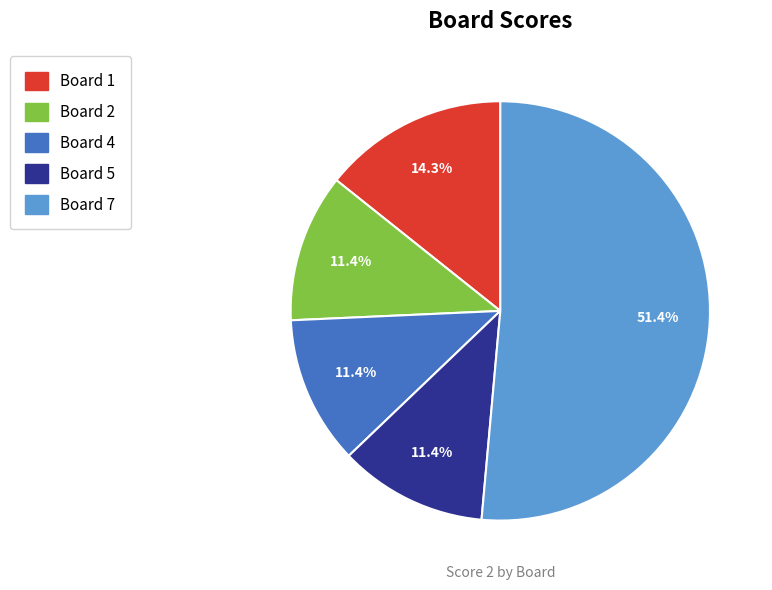

Which category has the biggest portion of the pie?

Board 7